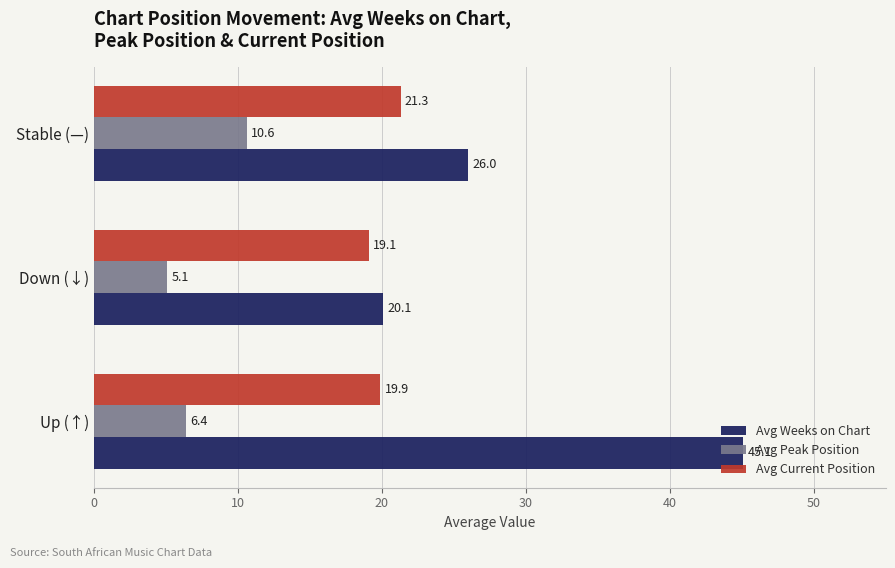

The Avg Peak Position series shows 6.4 at Up (↑). True or false?

True